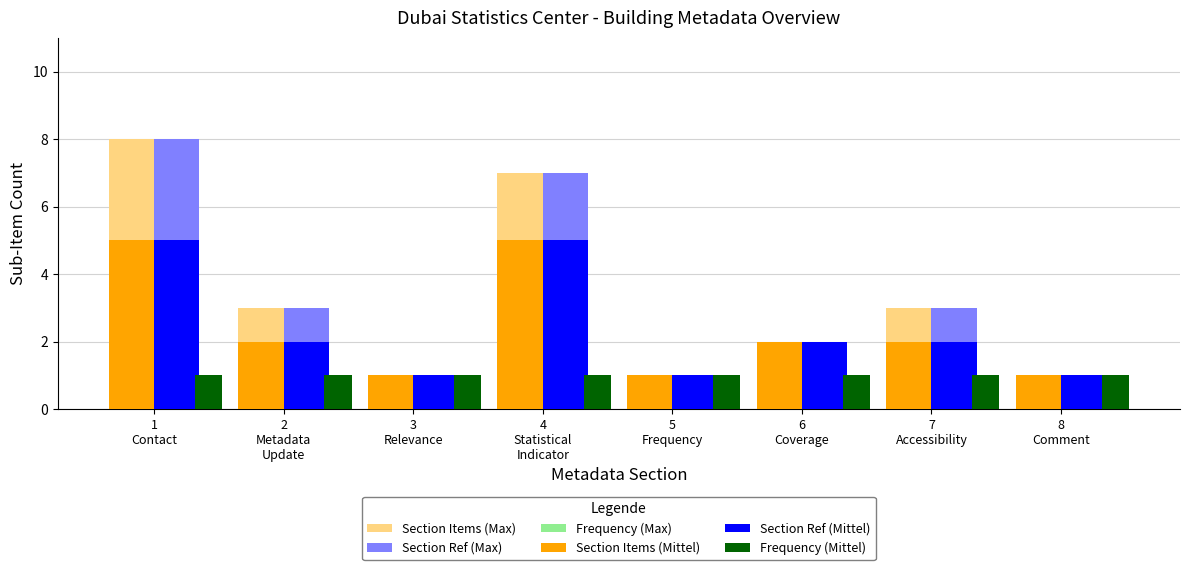

Is the value of Section Items (Mittel) at 6
Coverage greater than the value of Frequency (Mittel) at 6
Coverage?

Yes